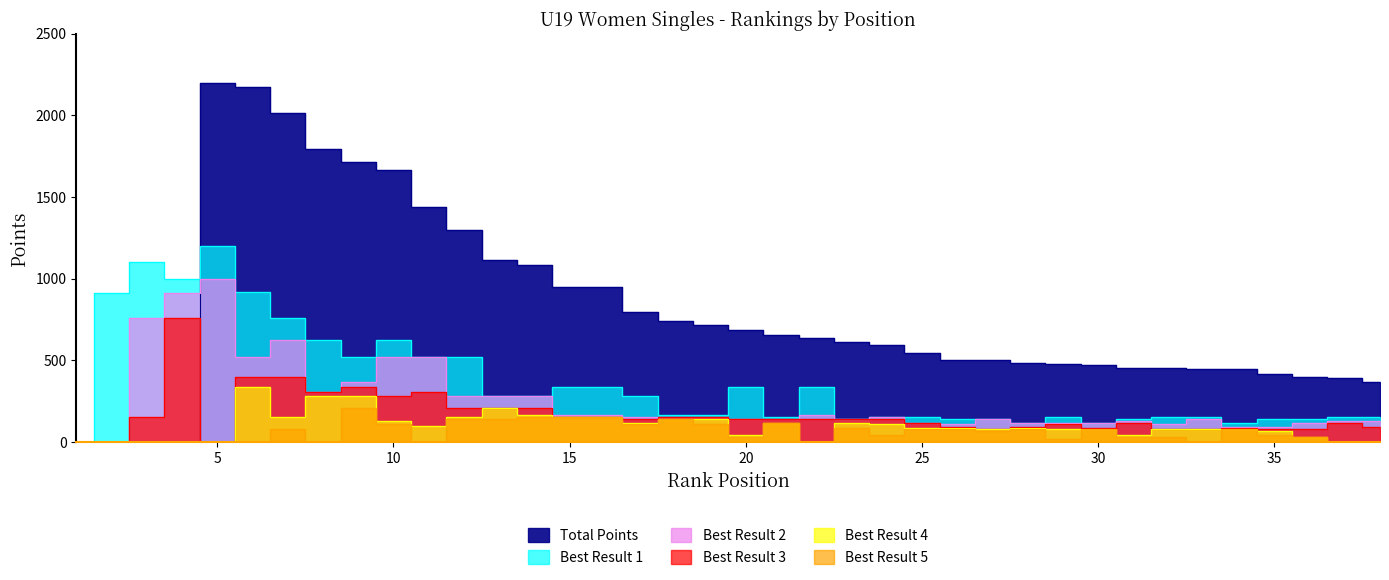

List the labels in order of Best Result 1 value, smallest first.

1, 28, 30, 34, 23, 26, 35, 36, 27, 31, 25, 29, 37, 38, 21, 24, 32, 33, 18, 19, 13, 14, 17, 15, 16, 20, 22, 9, 11, 12, 8, 10, 7, 2, 6, 4, 3, 5